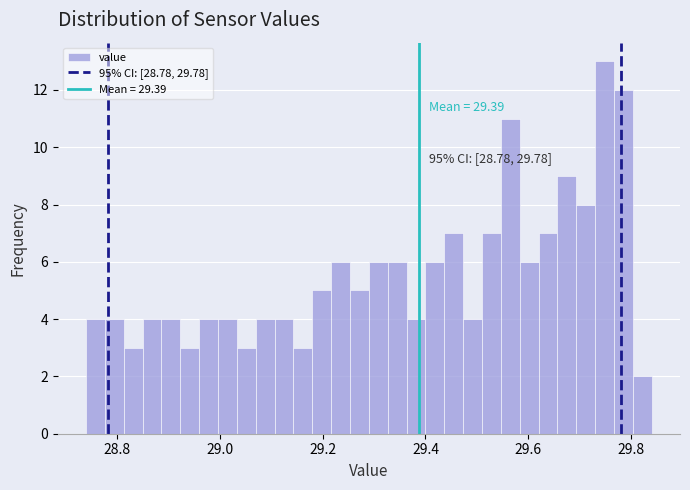

Read against the x-axis, roughly where is the centre of the tallest bar?

29.74